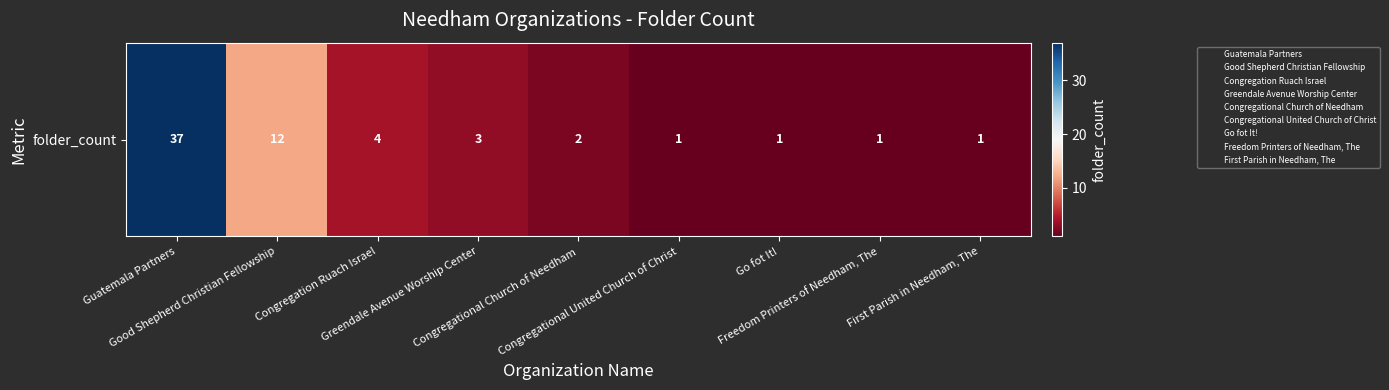

Rank the categories by value from highest to lowest.

Guatemala Partners, Good Shepherd Christian Fellowship, Congregation Ruach Israel, Greendale Avenue Worship Center, Congregational Church of Needham, Congregational United Church of Christ, Go fot It!, Freedom Printers of Needham, The, First Parish in Needham, The